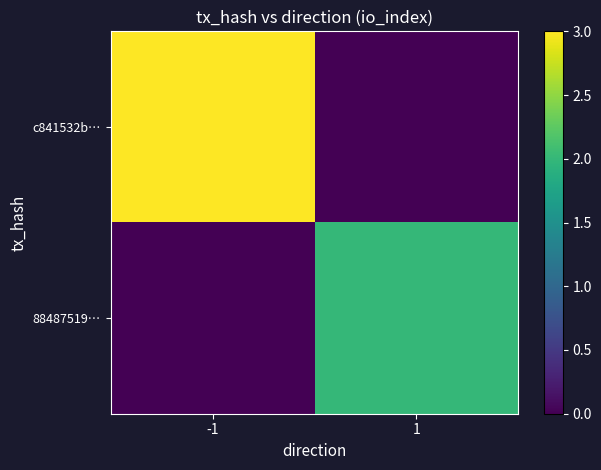

At how many categories does at least one series exceed 1?

2